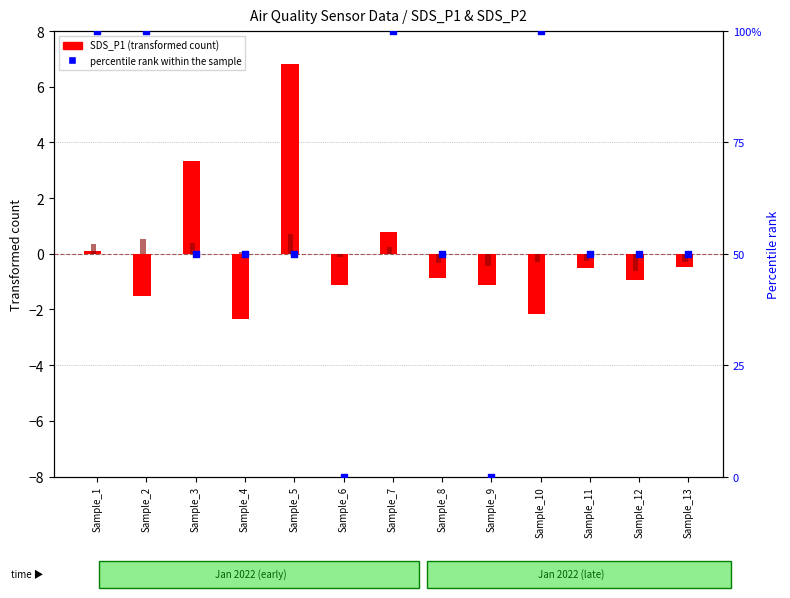

Which series has the largest total across all categories?

percentile rank within the sample